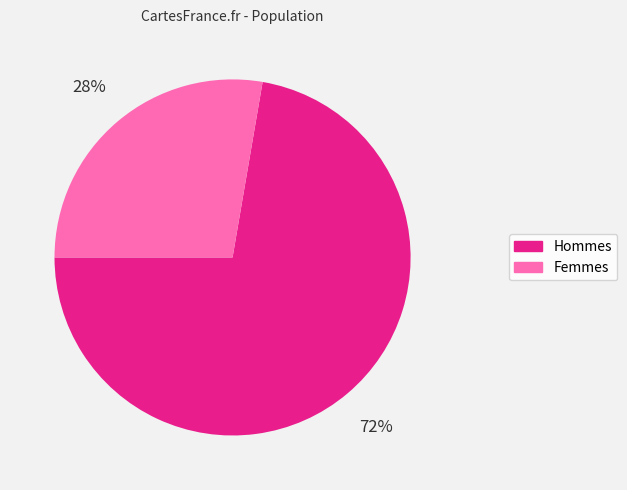

To the nearest percent, what is the average slice percentage?

50%